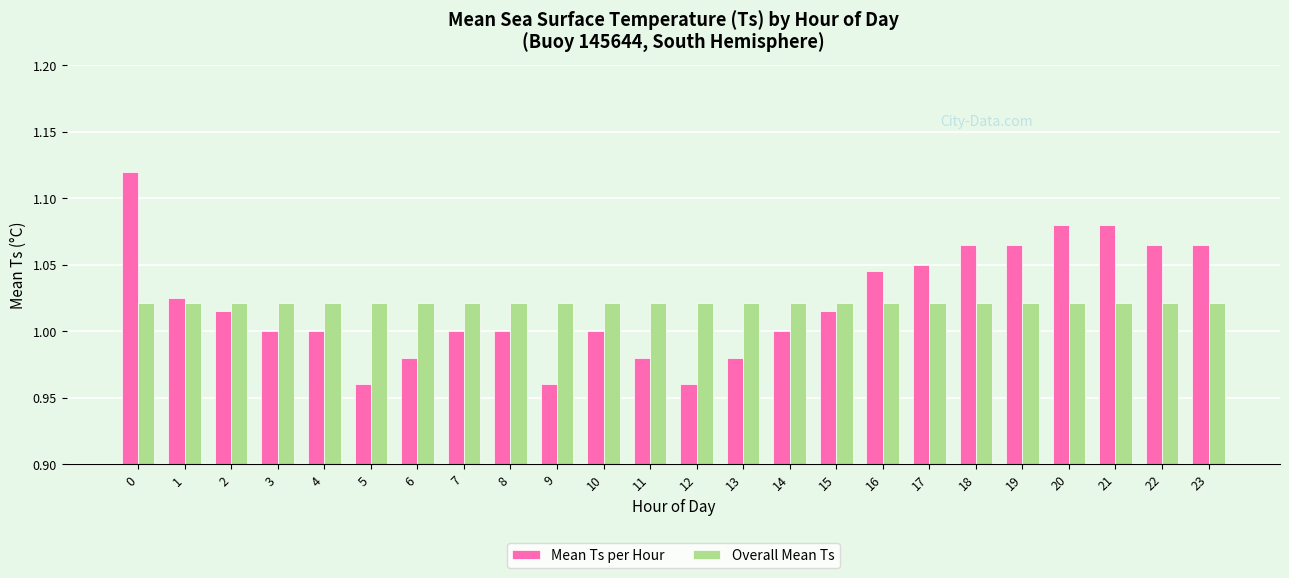

True or false: Mean Ts per Hour has a value of 1.0 at 12.

True